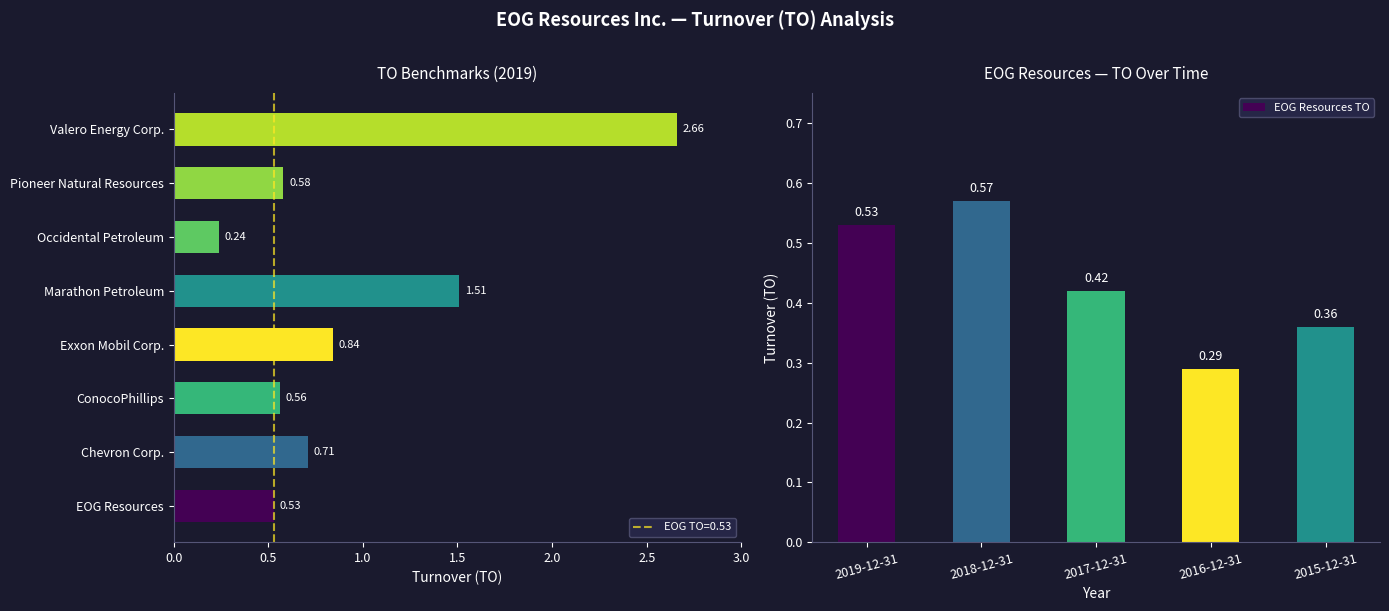

Count the values in the range 0 to 1.

5